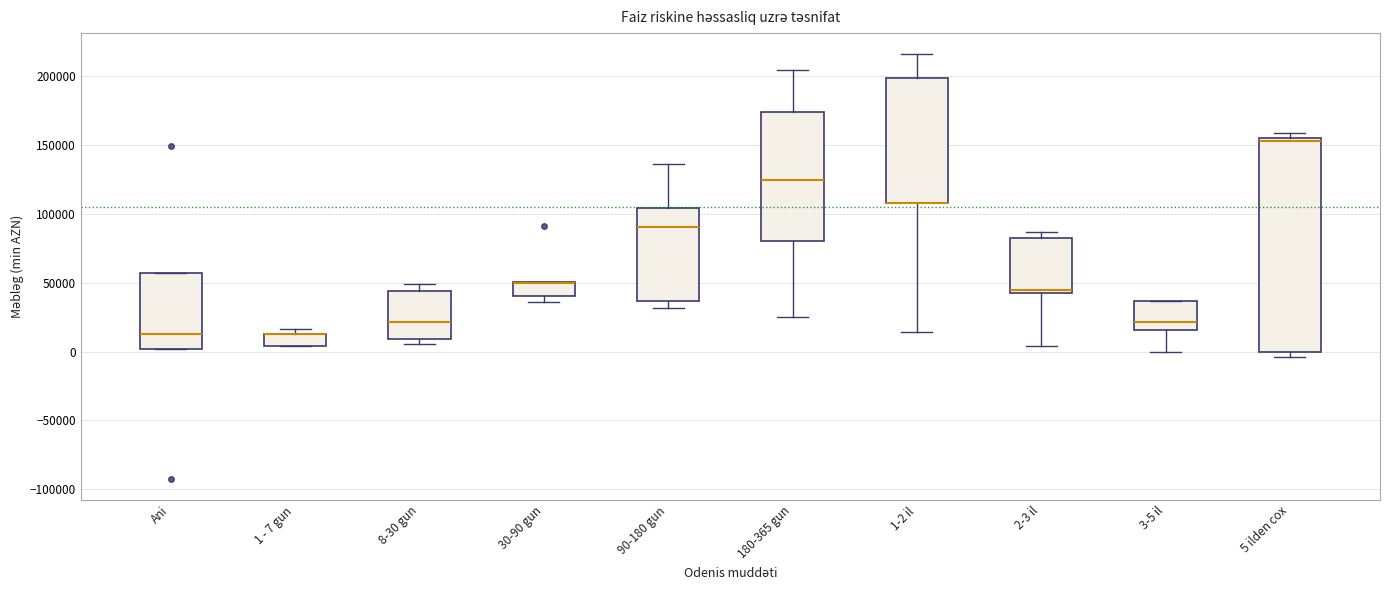

Comparing the boxes themselves (not the whiskers), which one is the tallest?

5 ilden cox